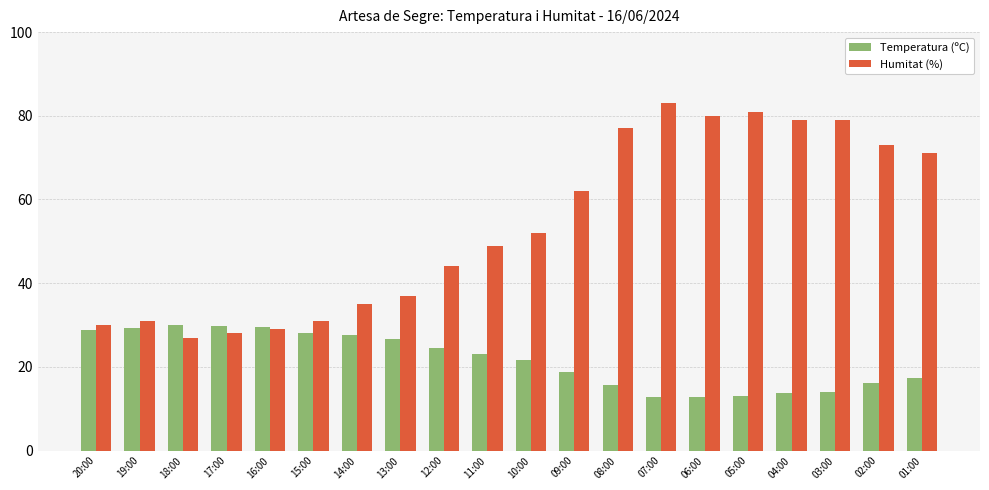

List the series in order of their overall mean, highest first.

Humitat (%), Temperatura (ºC)